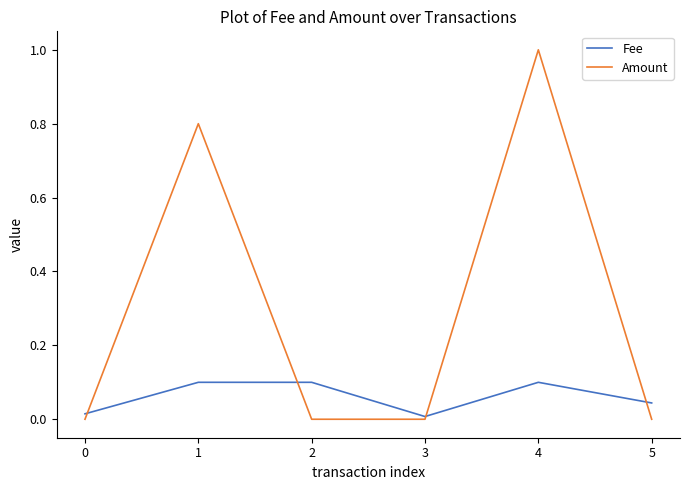

List the series in order of their overall mean, lowest first.

Fee, Amount